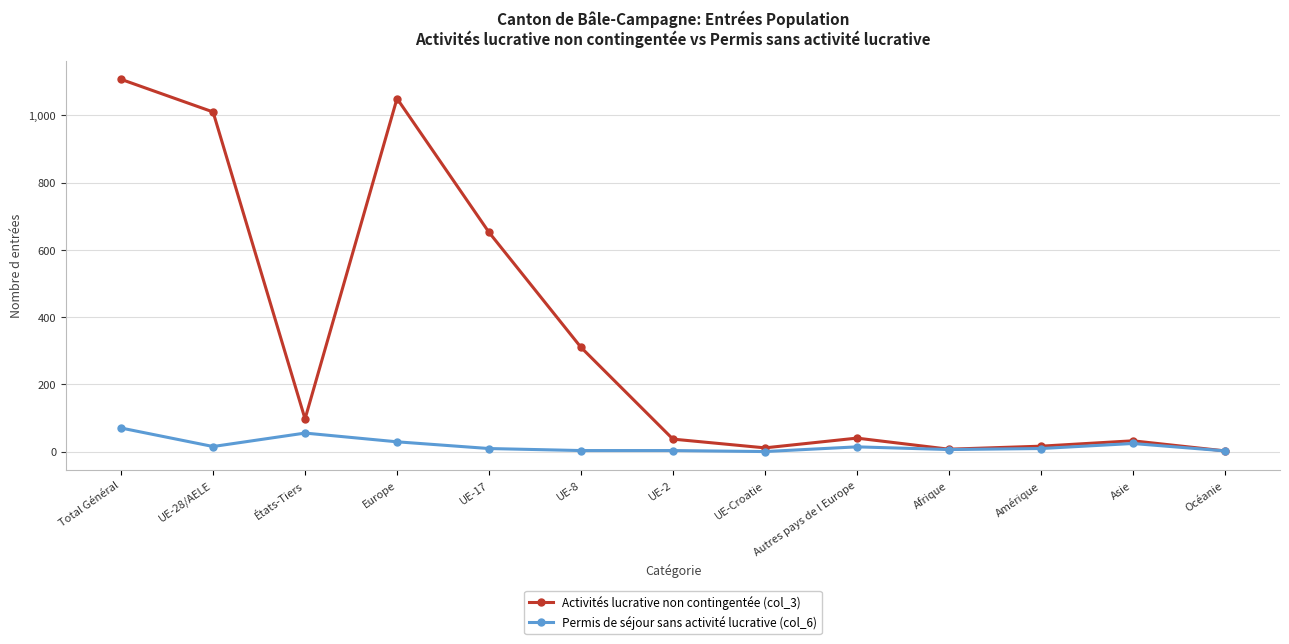

True or false: Activités lucrative non contingentée (col_3) has a value of 40 at Autres pays de l Europe.

True